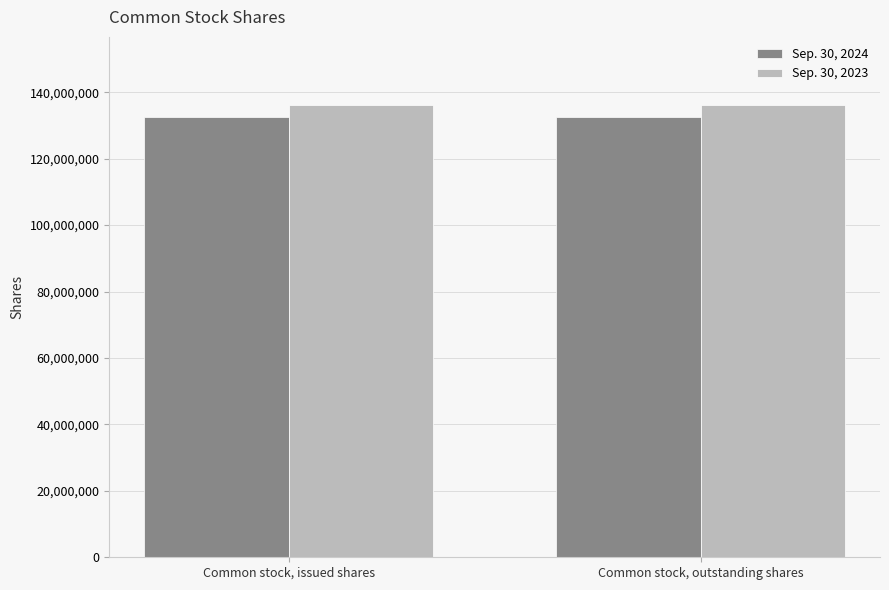

Reading right to left, list all the values displayed in this chart.

Sep. 30, 2024: Common stock, outstanding shares=132552407	Common stock, issued shares=132552407
Sep. 30, 2023: Common stock, outstanding shares=136210883	Common stock, issued shares=136210883